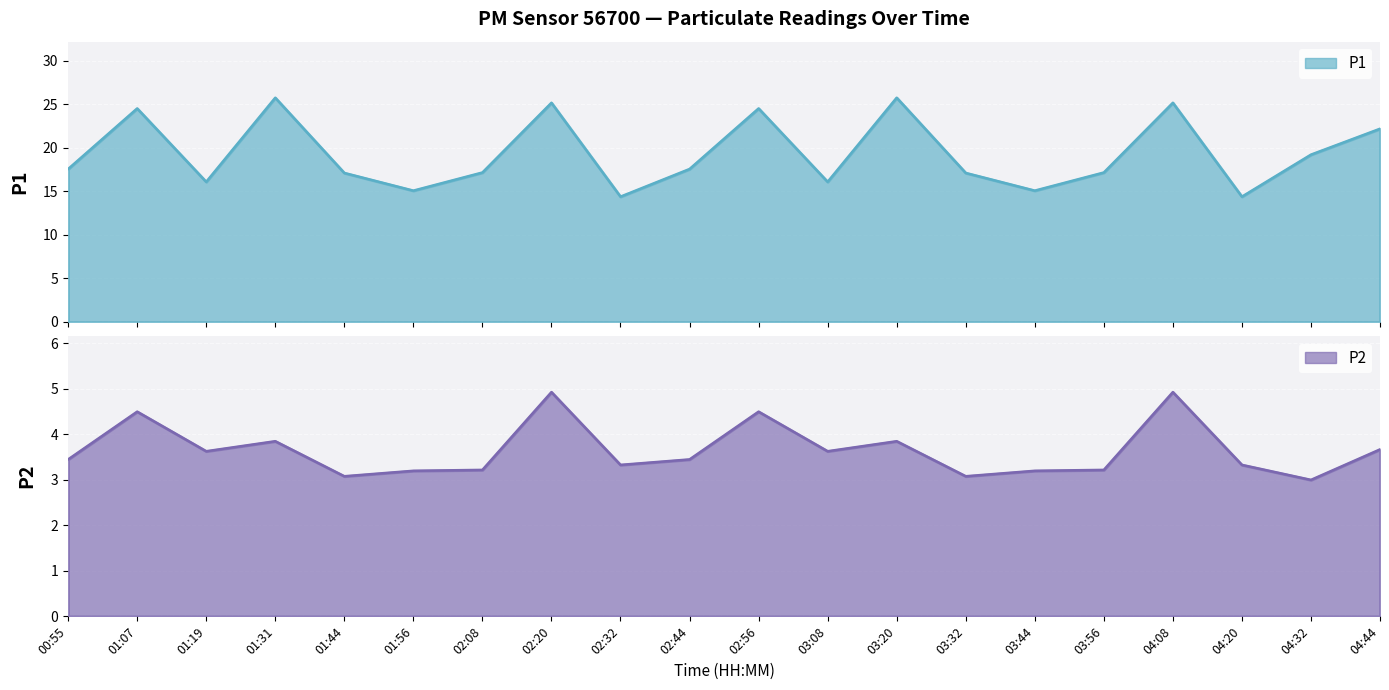

Is it true that P2 equals 6.2 at 03:08?

False